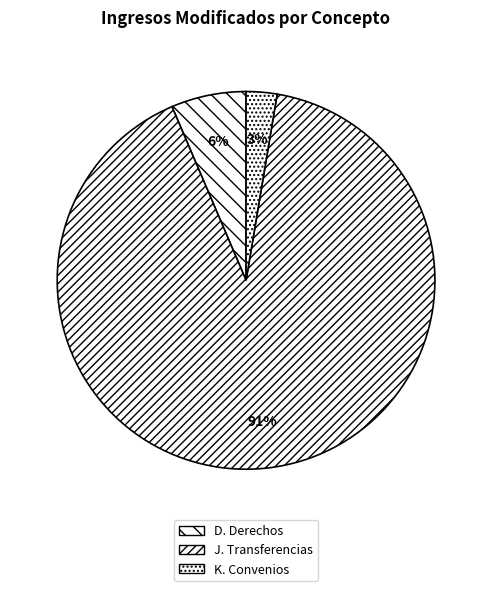

To the nearest percent, what portion does D. Derechos represent?

6%